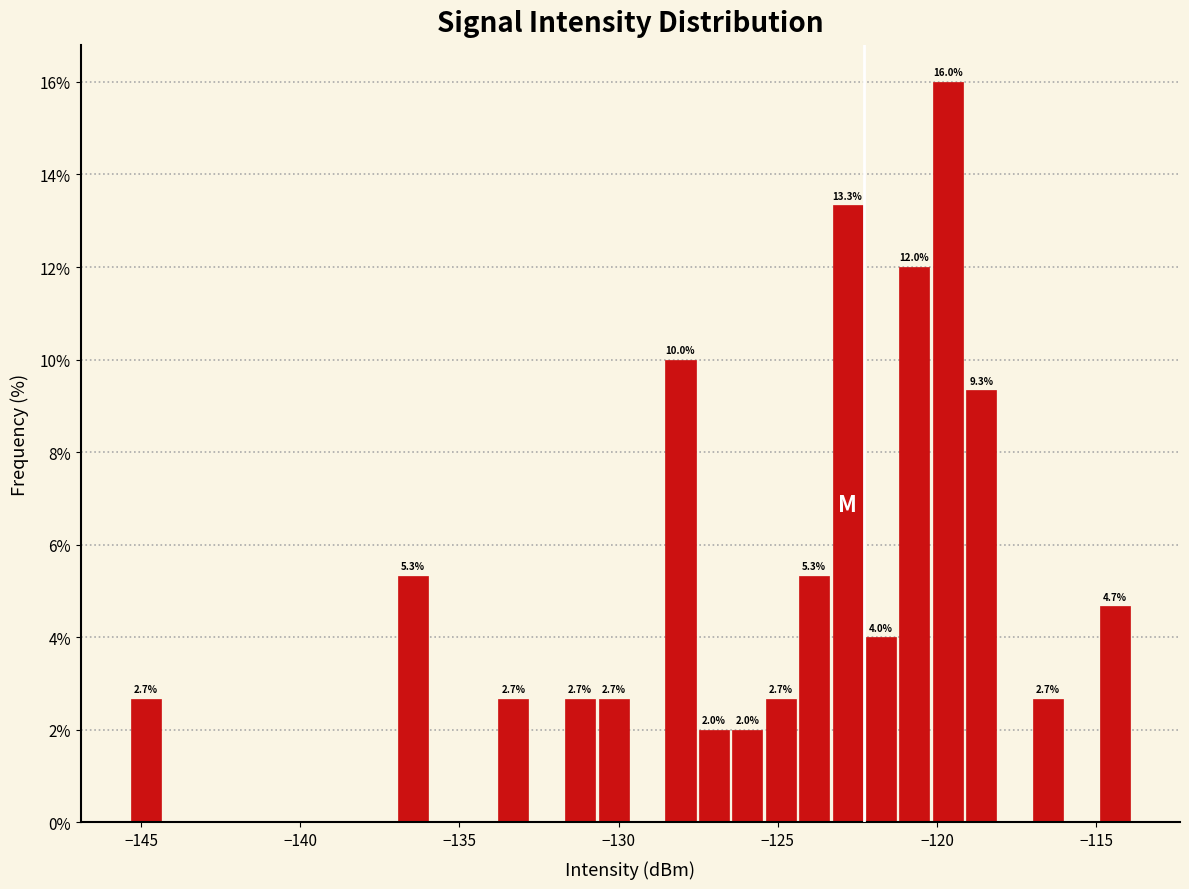

Read against the x-axis, roughly where is the centre of the tallest bar?

-119.5